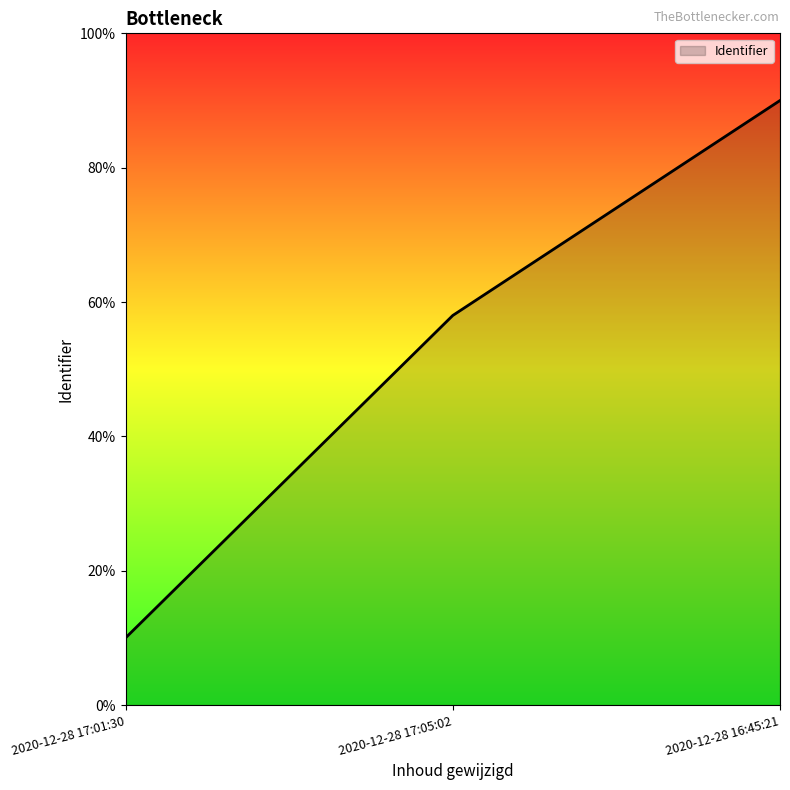

What is the greatest value displayed?

90